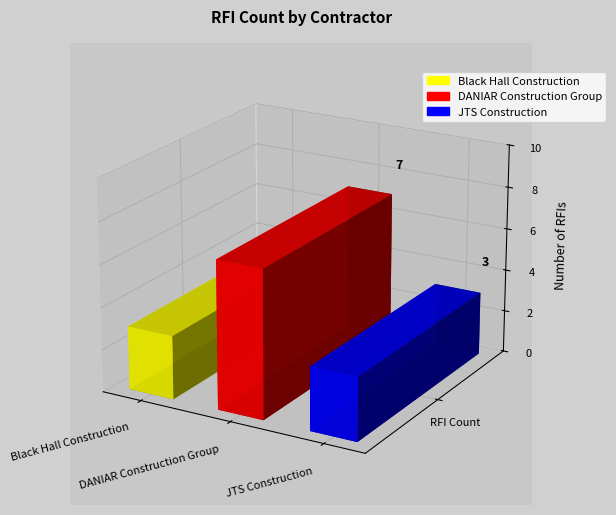

What is the label of the 1st bar from the right?

JTS Construction